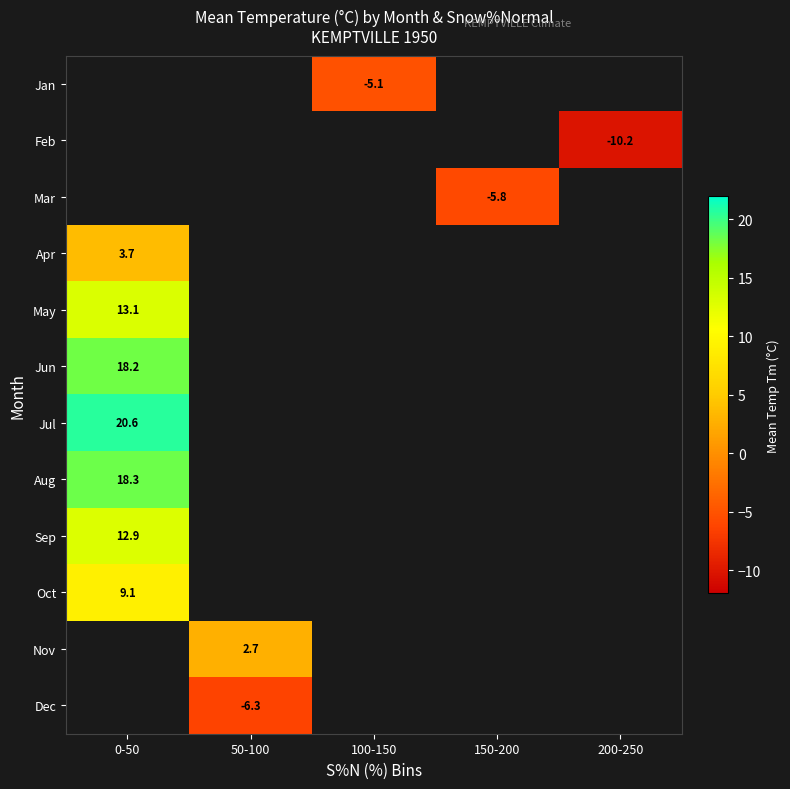

Which label corresponds to the smallest value in the chart?

200-250